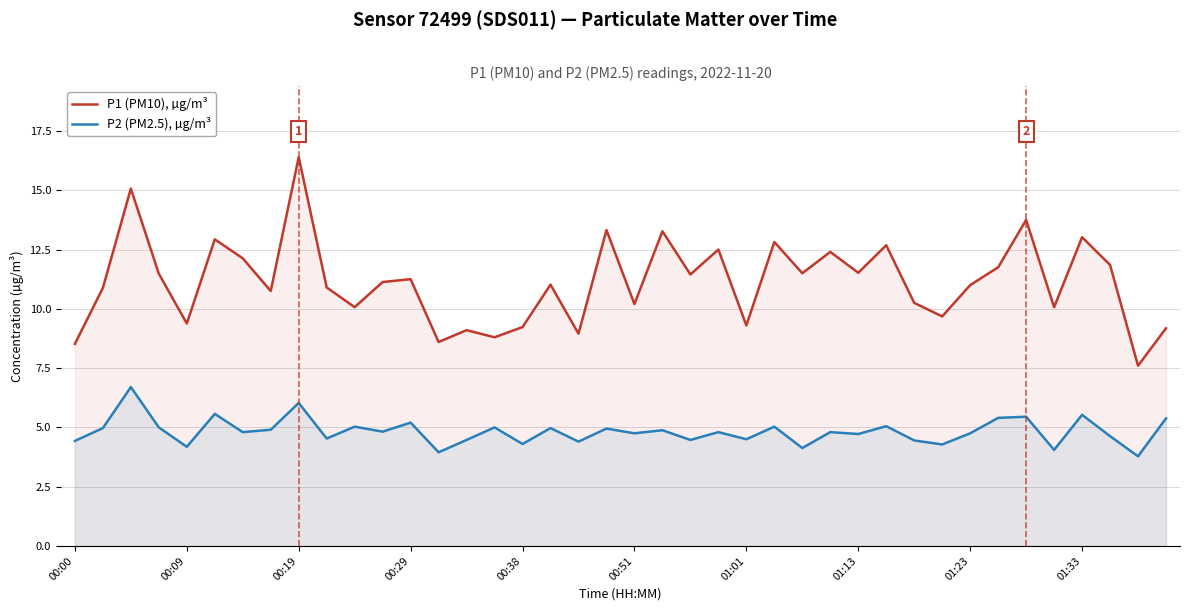

Which series has the widest spread of values?

P1 (PM10), µg/m³